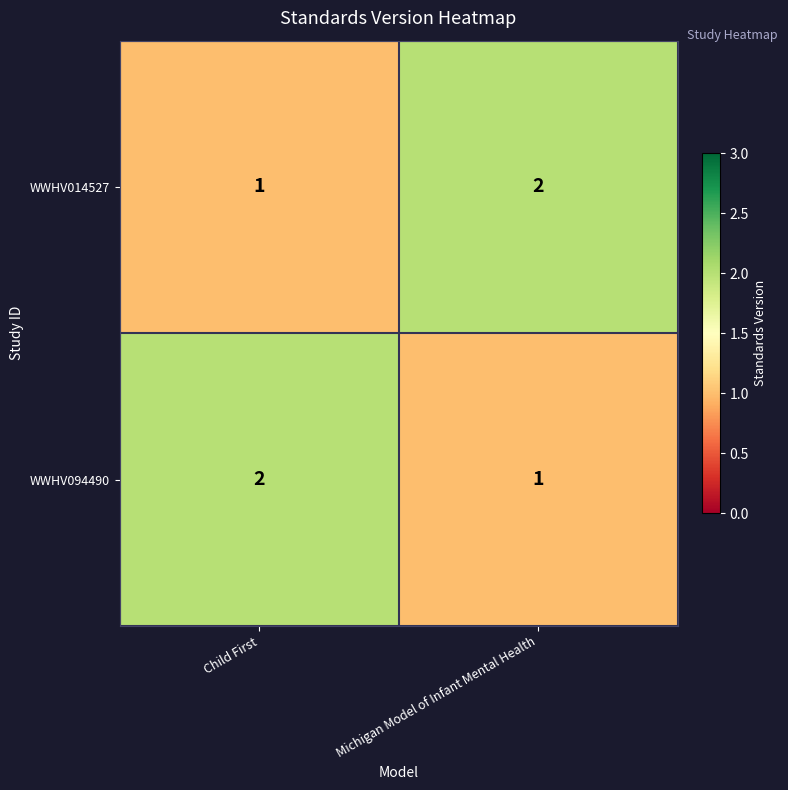

What is the sum of all WWHV094490 values?

3